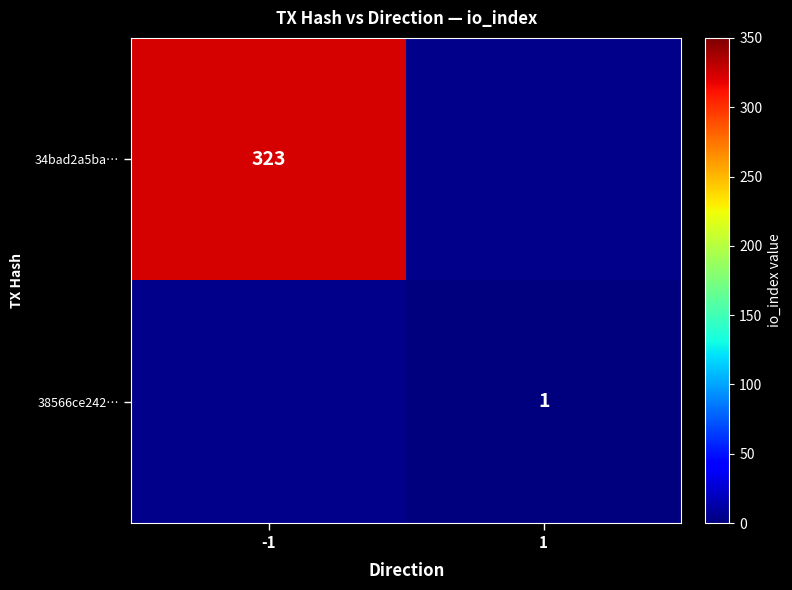

Is it true that 34bad2a5ba… equals 323 at -1?

True